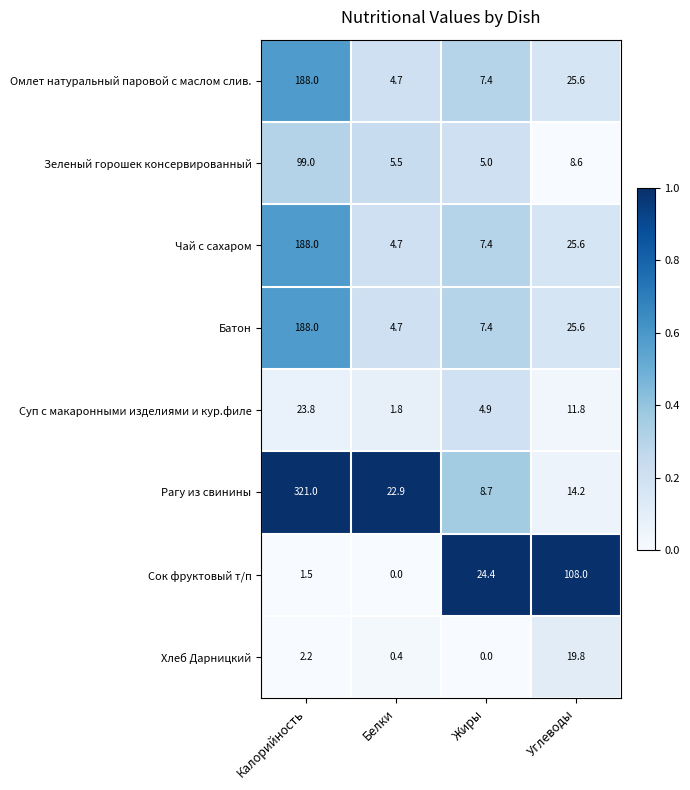

What is the maximum value for Зеленый горошек консервированный?

99.0